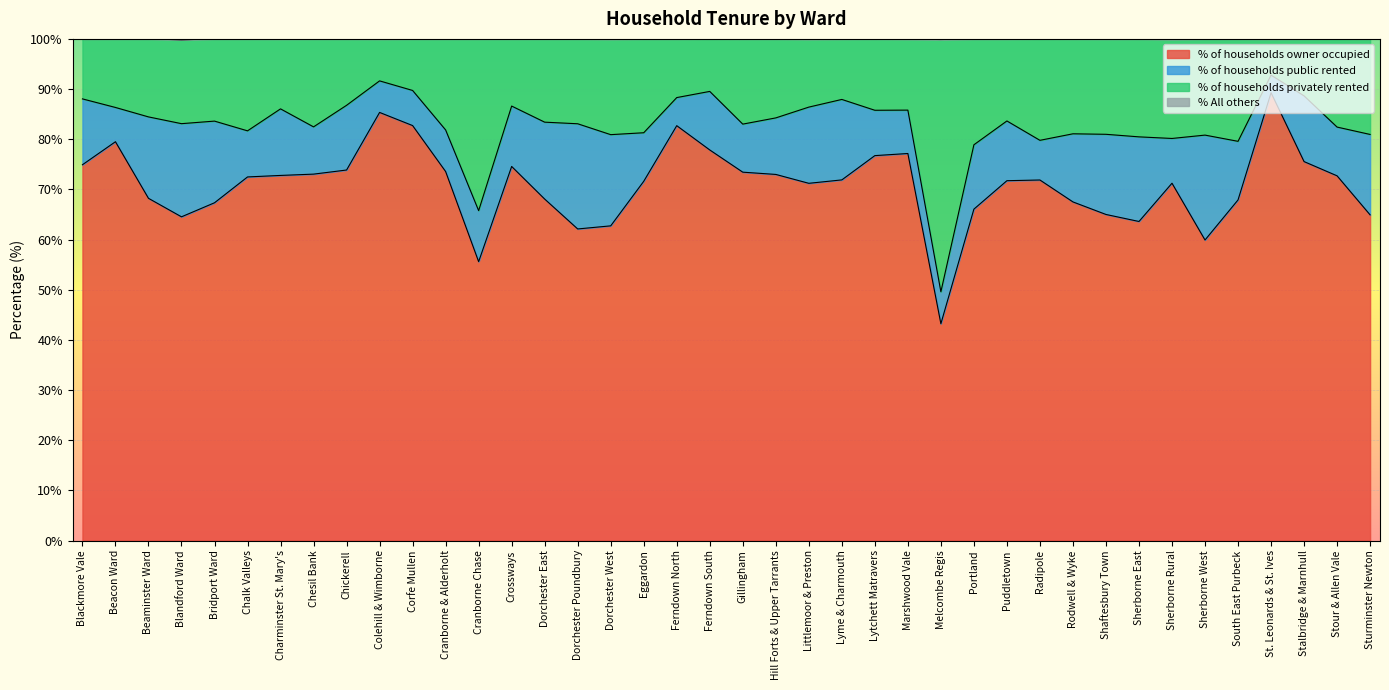

At which category is the sum across all series the highest?

St. Leonards & St. Ives